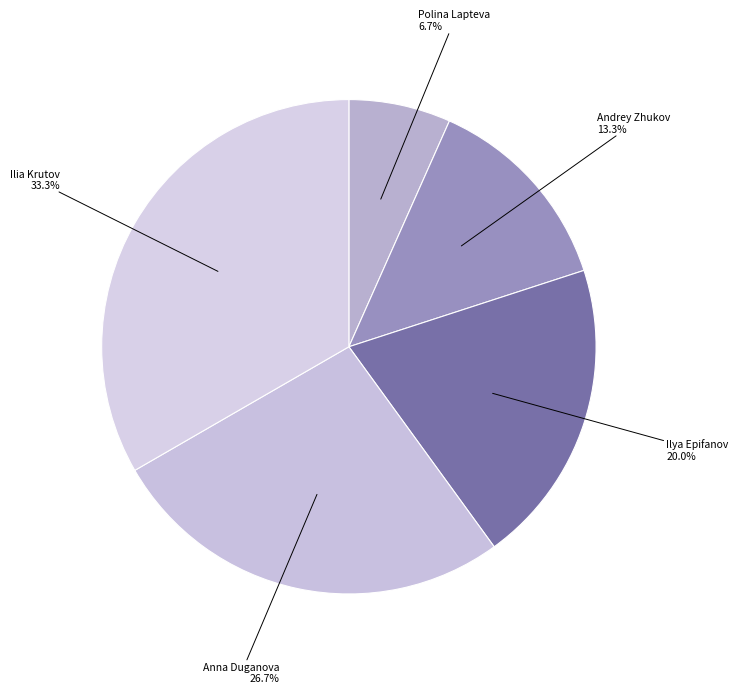

Is there a majority slice in this chart?

No